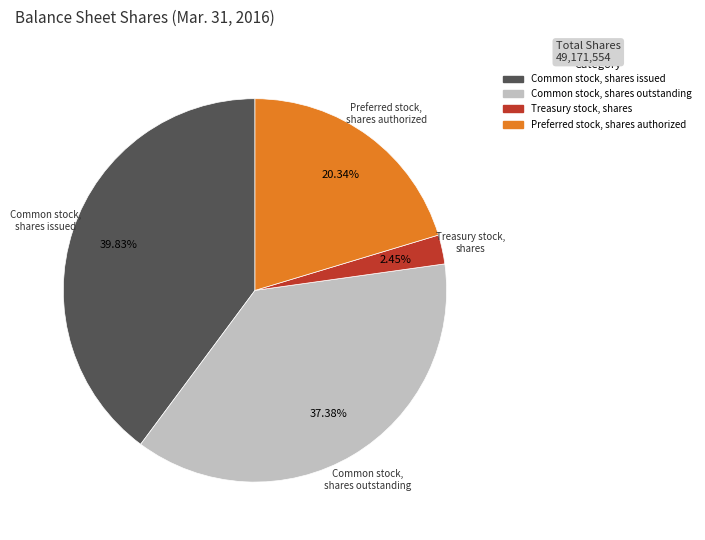

Is there any slice that represents more than half of the pie?

No